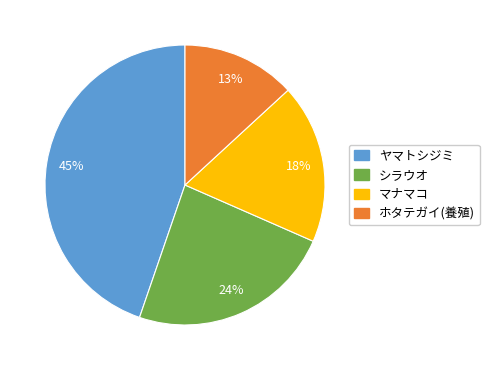

Is the sum of ヤマトシジミ and マナマコ greater than half?

Yes